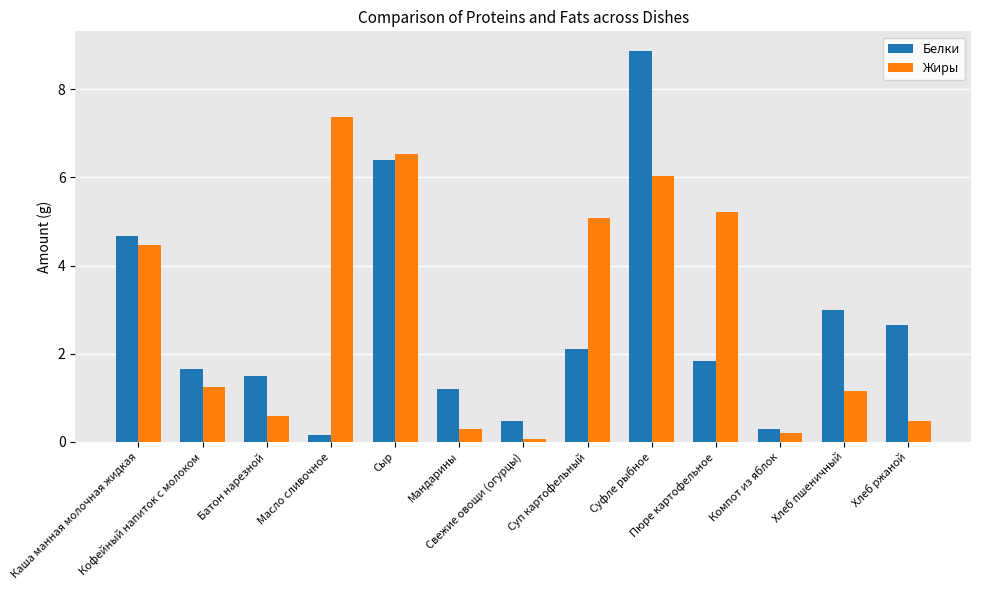

How many data points in Жиры are less than 1?

5